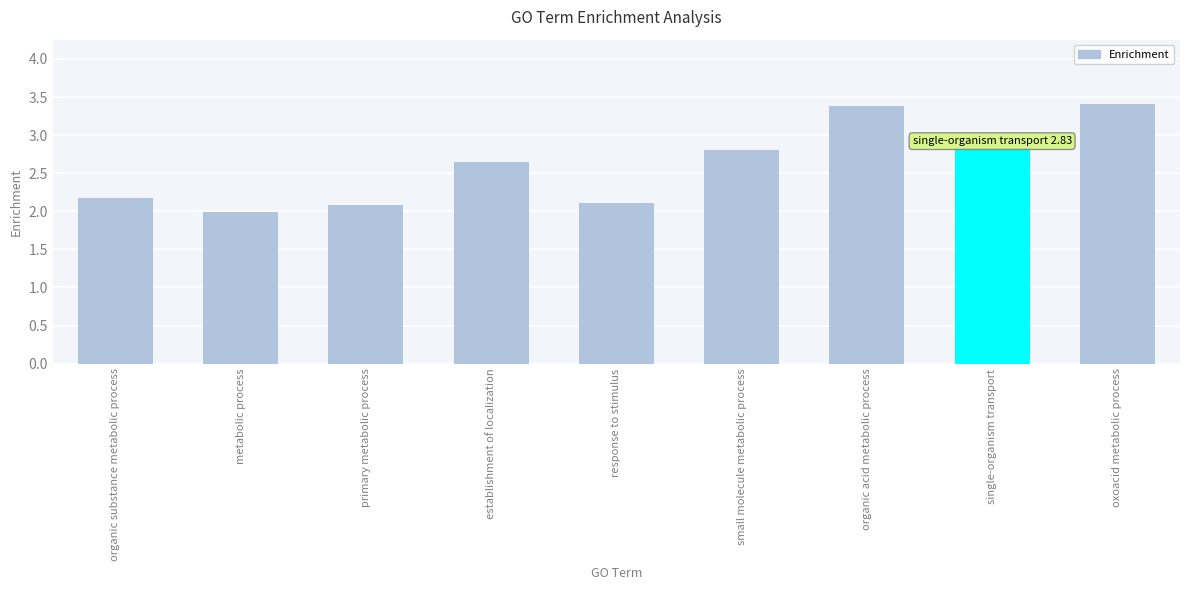

What is the ratio of the value at small molecule metabolic process to the value at oxoacid metabolic process?

0.8